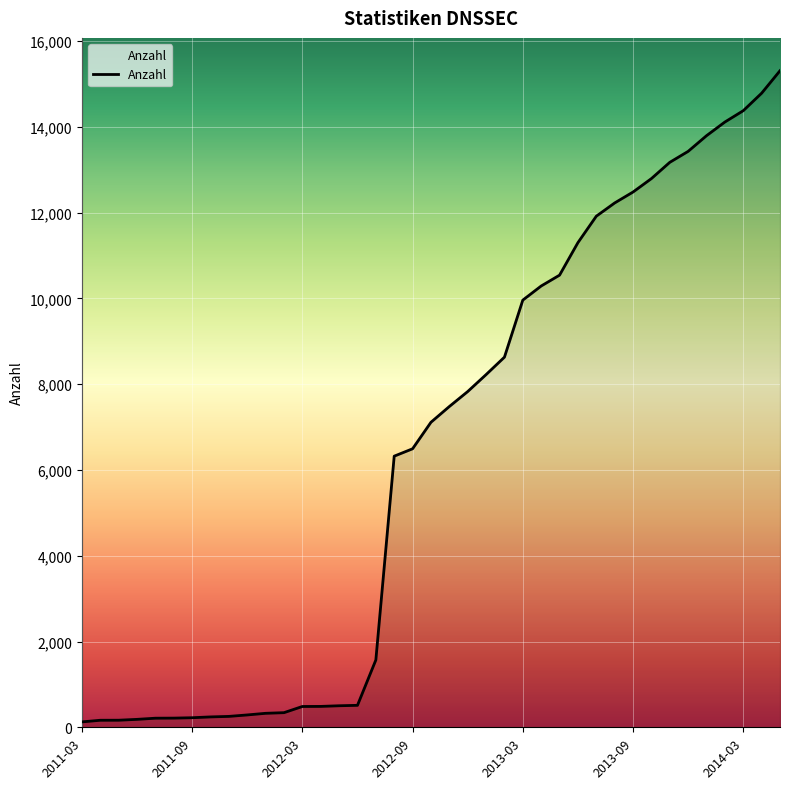

What is the difference between the maximum and minimum values?

15181